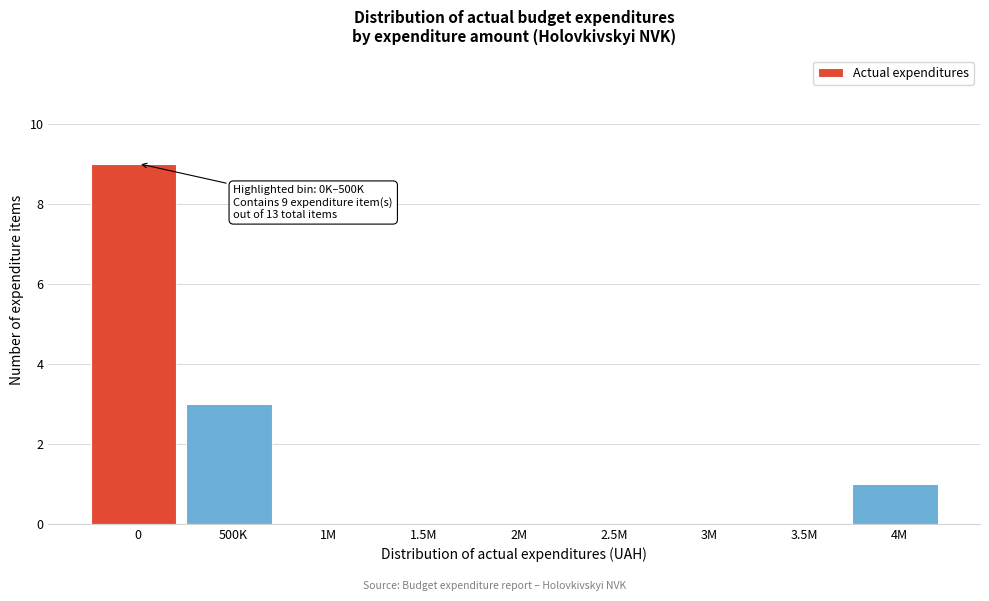

Reading left to right, extract all data points from this chart.

0=9	500K=3	1M=0	1.5M=0	2M=0	2.5M=0	3M=0	3.5M=0	4M=1